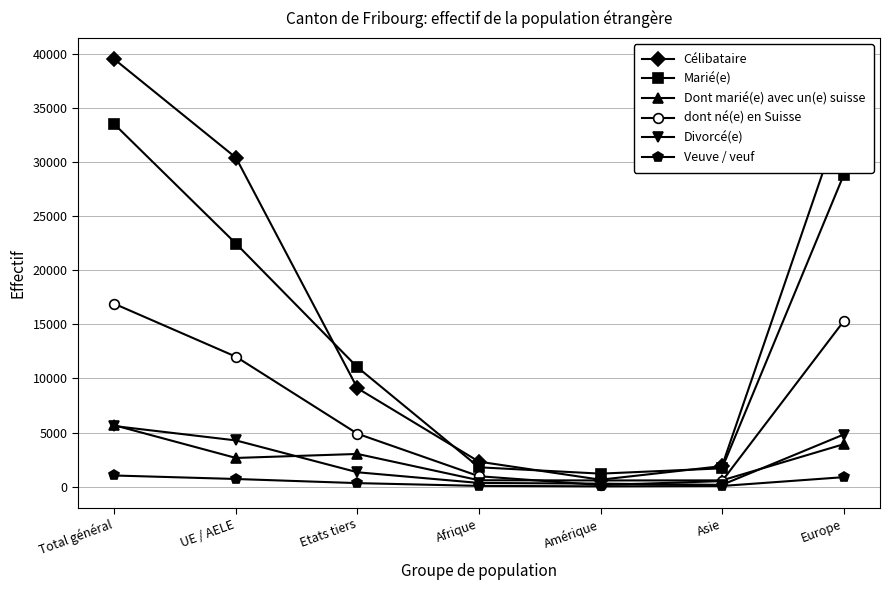

How many data points does each series have?

7